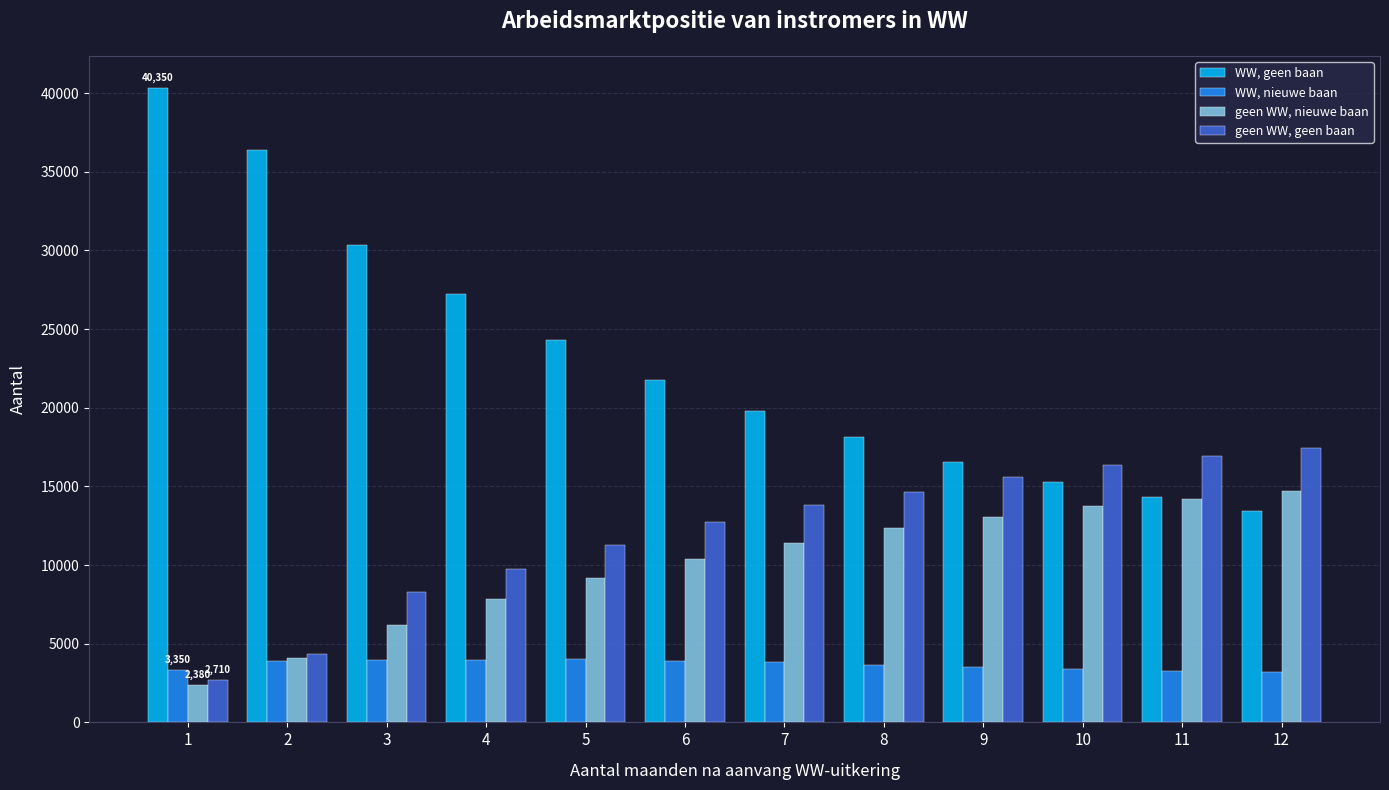

What is the difference between the WW, geen baan values at 2 and 3?

6060